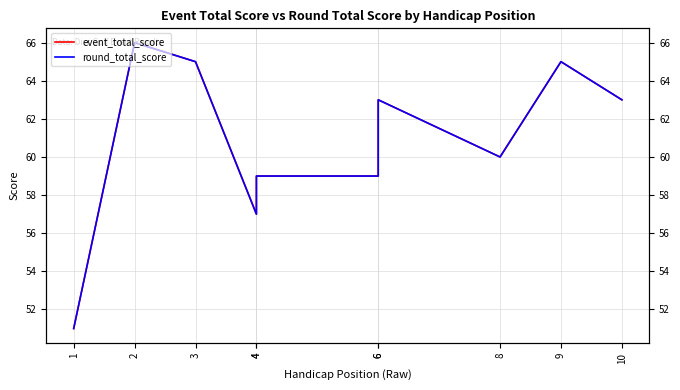

At which label does event_total_score reach its peak?

2